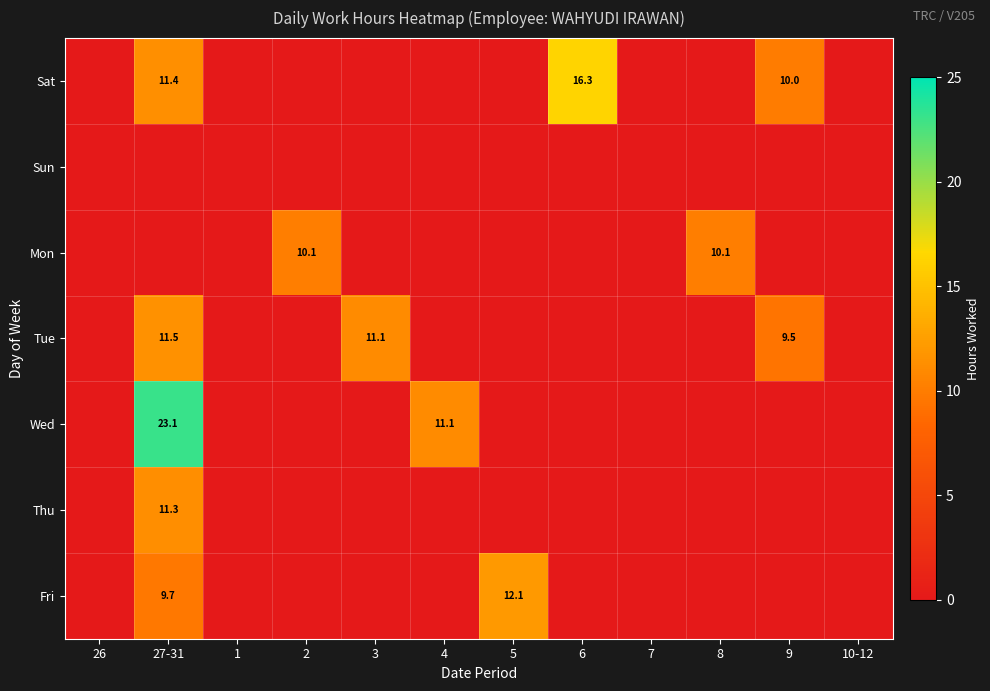

The Fri series shows 20.5 at 5. True or false?

False